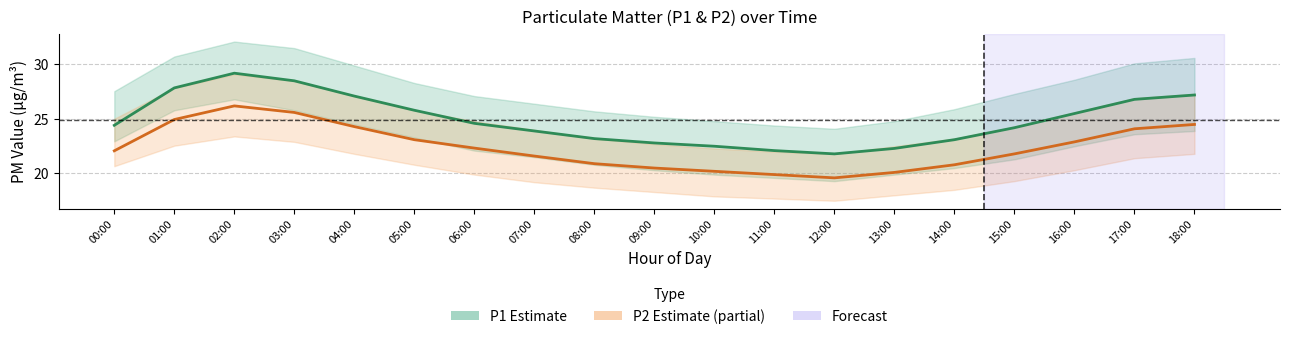

Reading right to left, list all the values displayed in this chart.

P1: 18:00=27.2	17:00=26.8	16:00=25.5	15:00=24.2	14:00=23.1	13:00=22.3	12:00=21.8	11:00=22.1	10:00=22.5	09:00=22.8	08:00=23.2	07:00=23.9	06:00=24.6	05:00=25.8	04:00=27.1	03:00=28.5	02:00=29.2	01:00=27.9	00:00=24.4
P2: 18:00=24.5	17:00=24.1	16:00=22.9	15:00=21.8	14:00=20.8	13:00=20.1	12:00=19.6	11:00=19.9	10:00=20.2	09:00=20.5	08:00=20.9	07:00=21.6	06:00=22.3	05:00=23.1	04:00=24.3	03:00=25.6	02:00=26.2	01:00=24.9	00:00=22.1